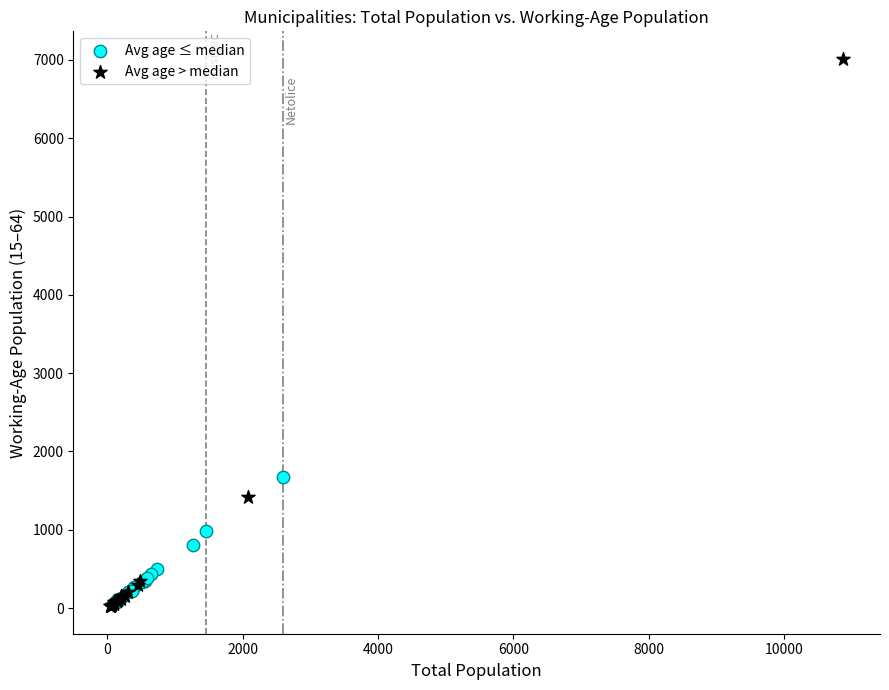

What are all the series names shown in the legend?

Avg age ≤ median, Avg age > median